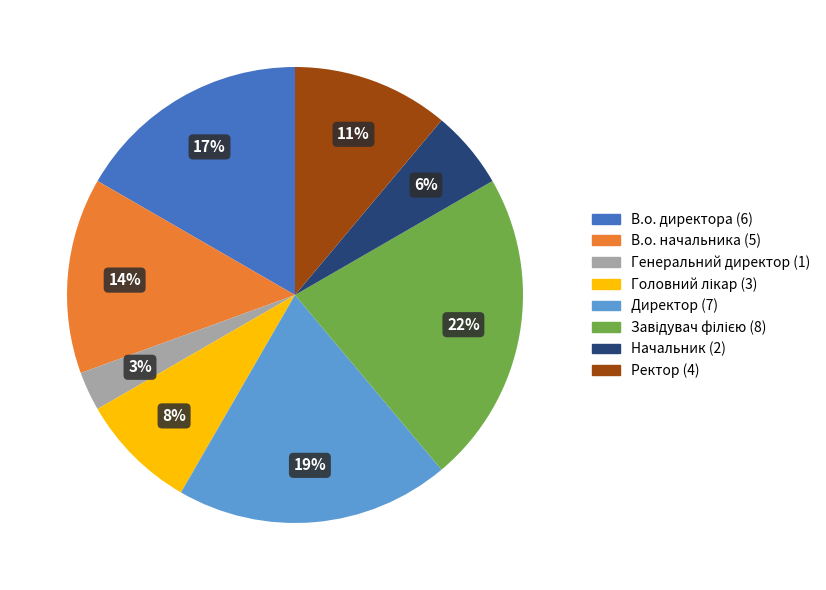

The Начальник slice represents 12% of the pie. True or false?

False